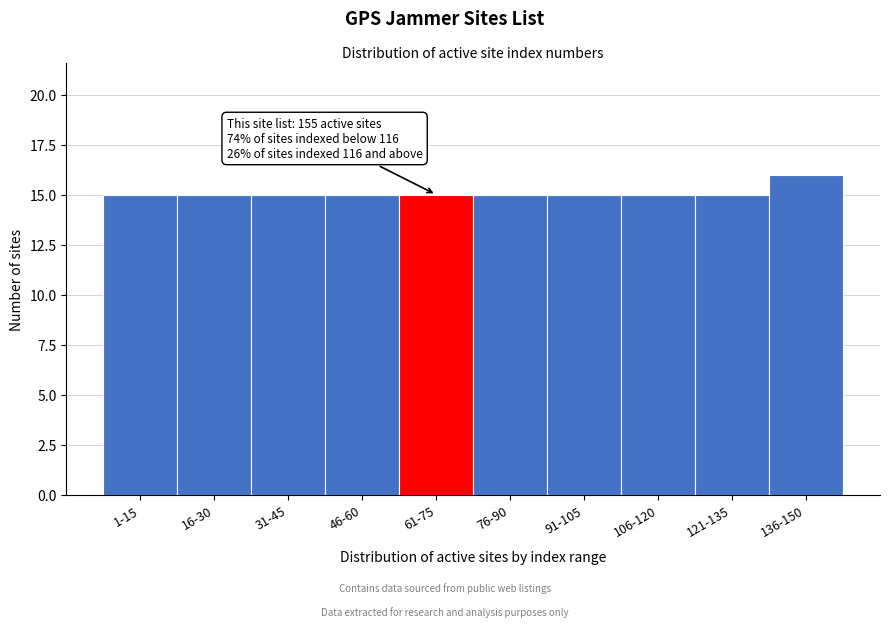

Reading left to right, transcribe all the data shown in this chart.

15	15	15	15	15	15	15	15	15	16